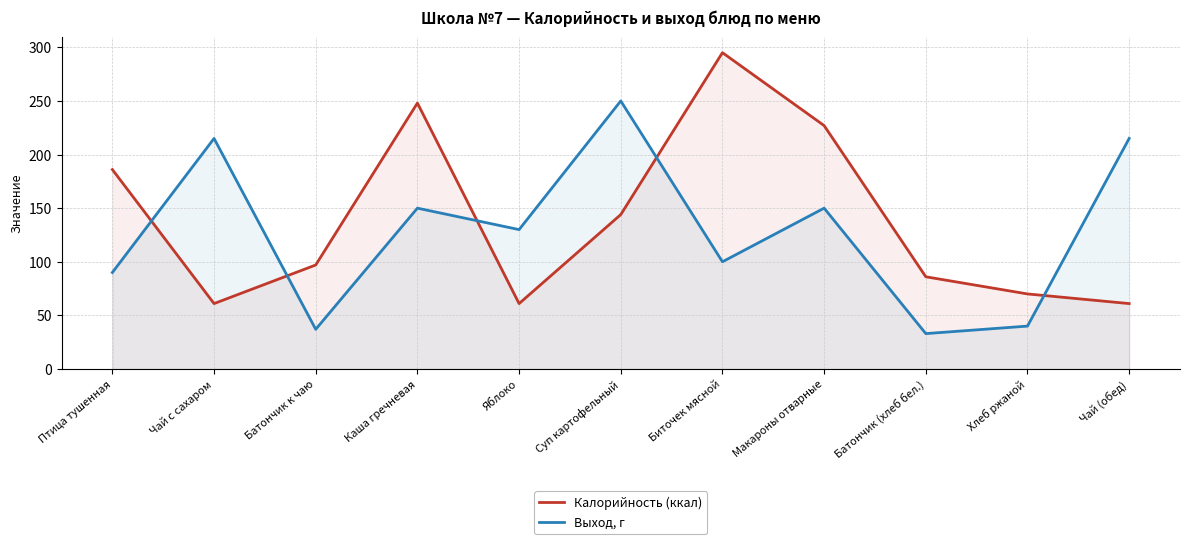

Rank the series at Биточек мясной from lowest to highest value.

Выход, г, Калорийность (ккал)